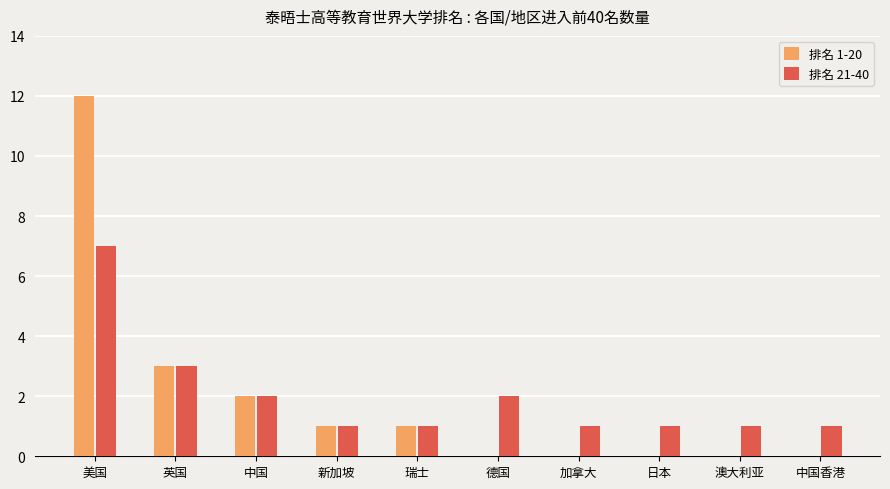

True or false: 排名 1-20 has a value of 1 at 新加坡.

True